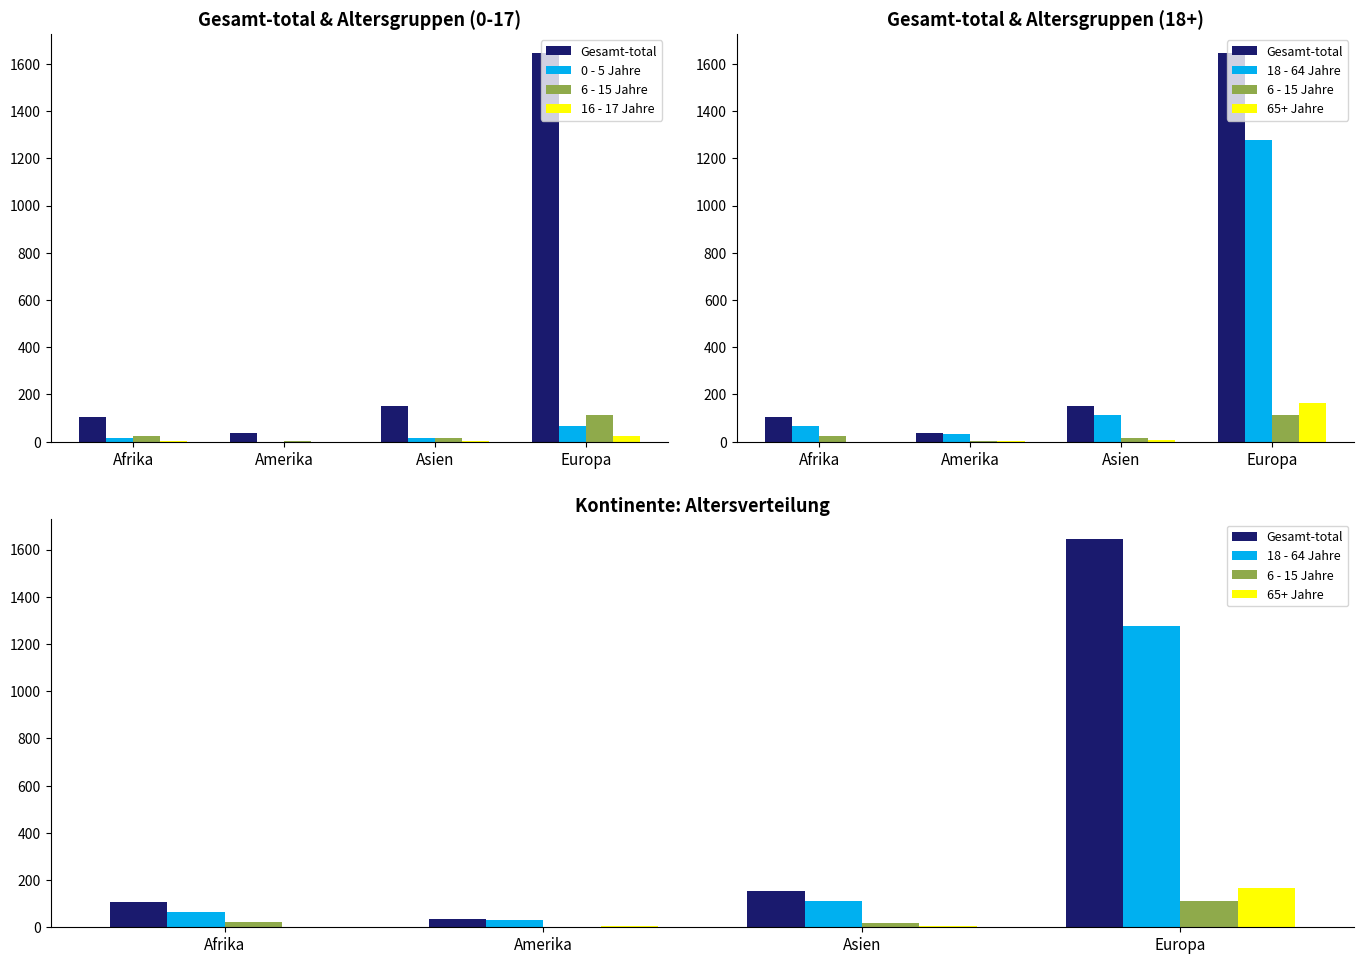

Which series has the largest total across all categories?

Gesamt-total